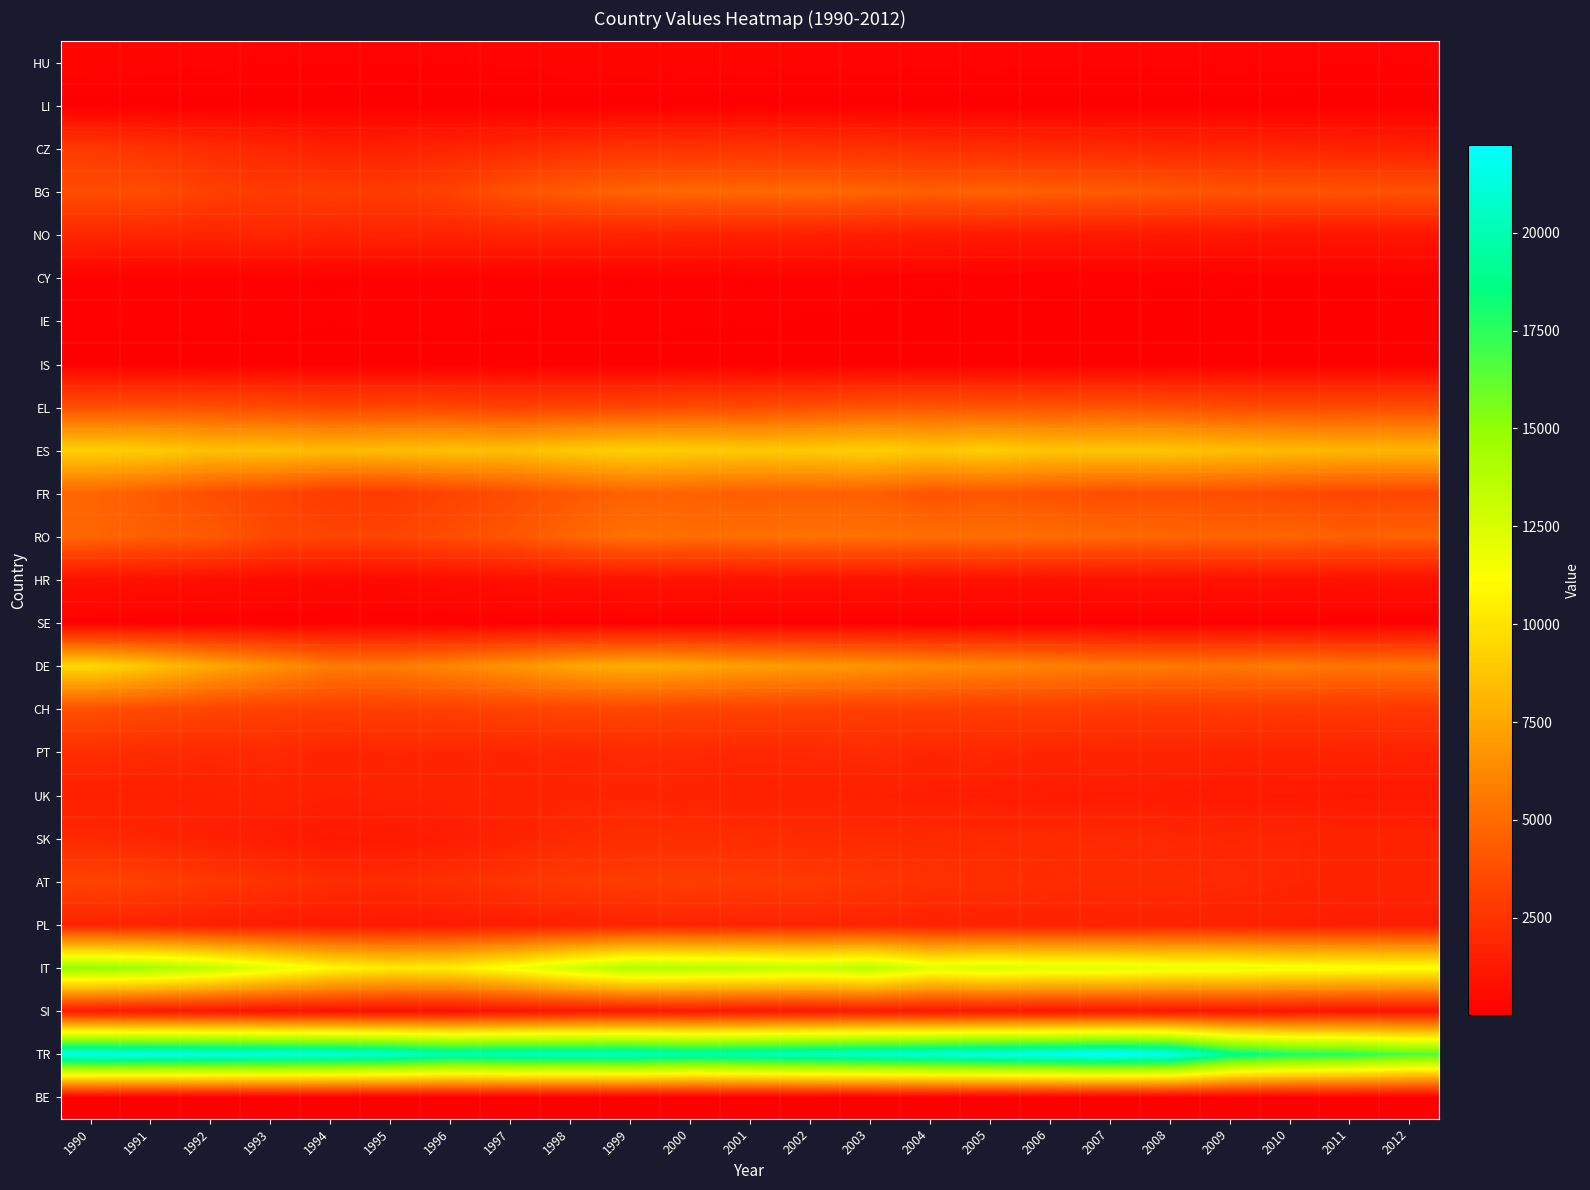

At how many categories does at least one series exceed 5352?

23